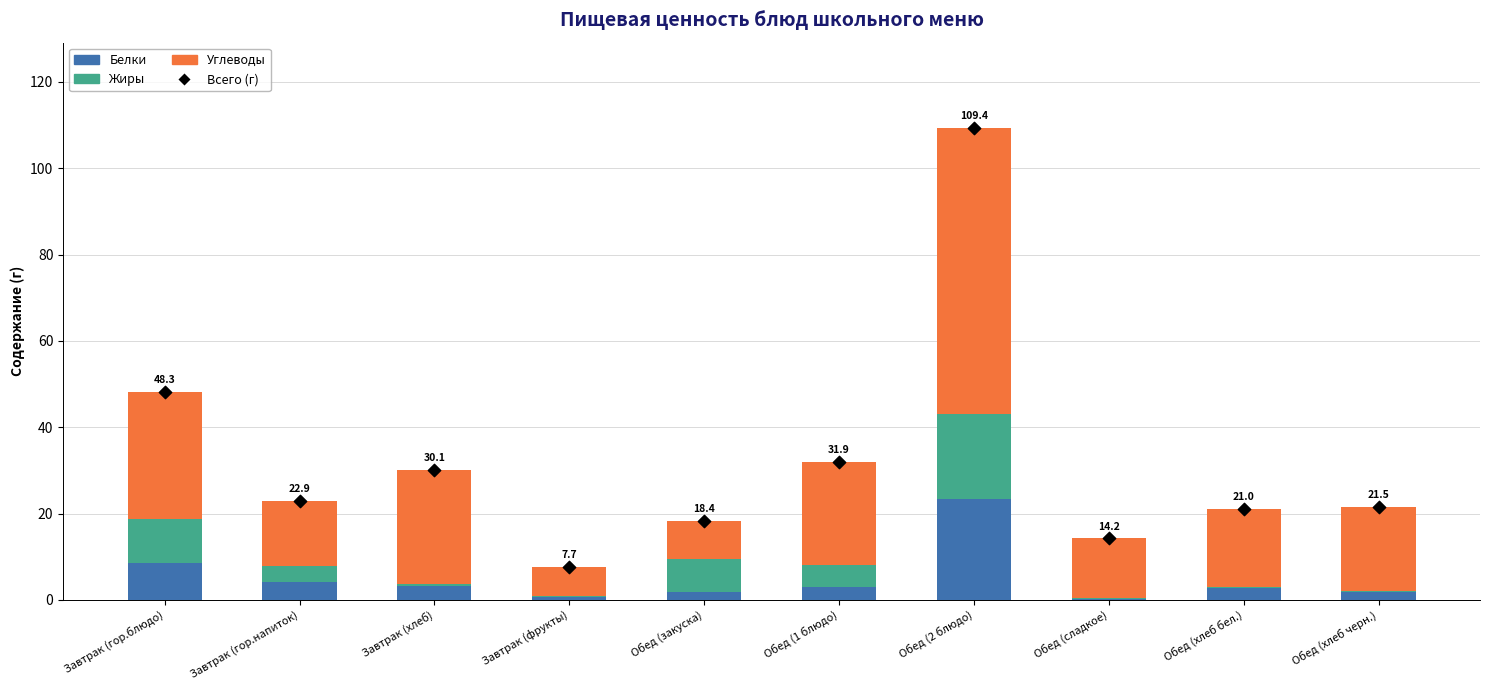

At which category is the sum across all series the highest?

Обед (2 блюдо)